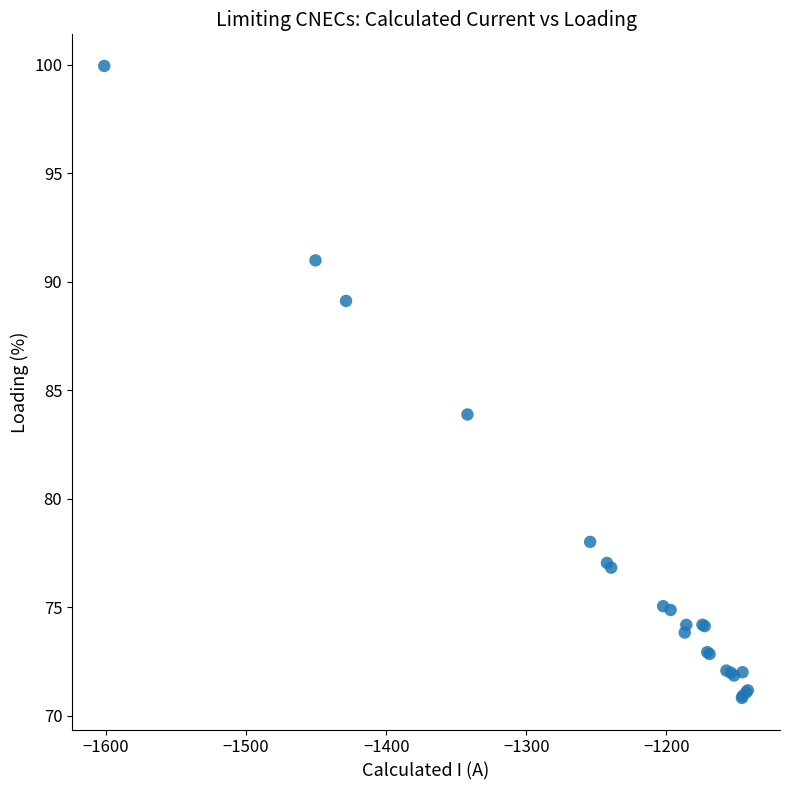

What Y value in the scatter plot is closest to 85?

83.9